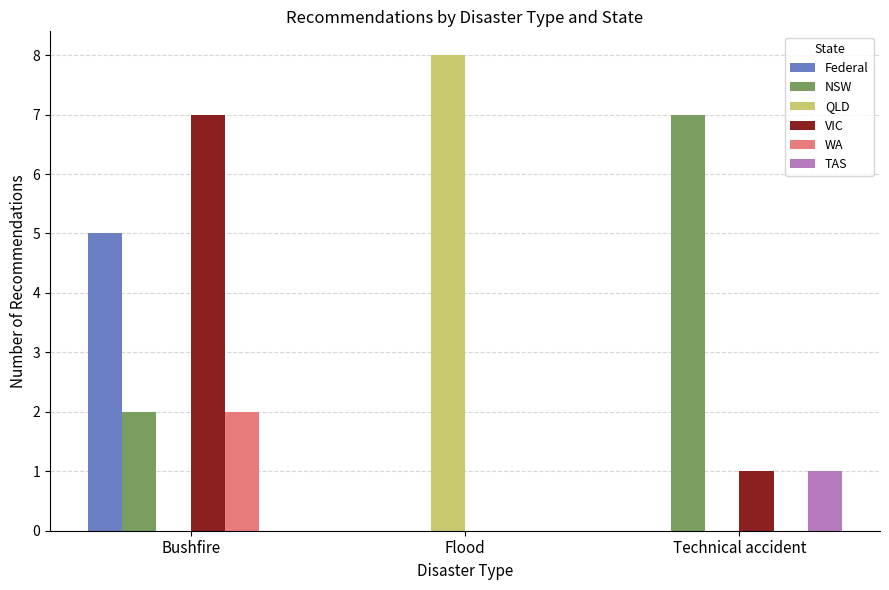

Reading left to right, extract all data points from this chart.

Federal: 5	0	0
NSW: 2	0	7
QLD: 0	8	0
VIC: 7	0	1
WA: 2	0	0
TAS: 0	0	1